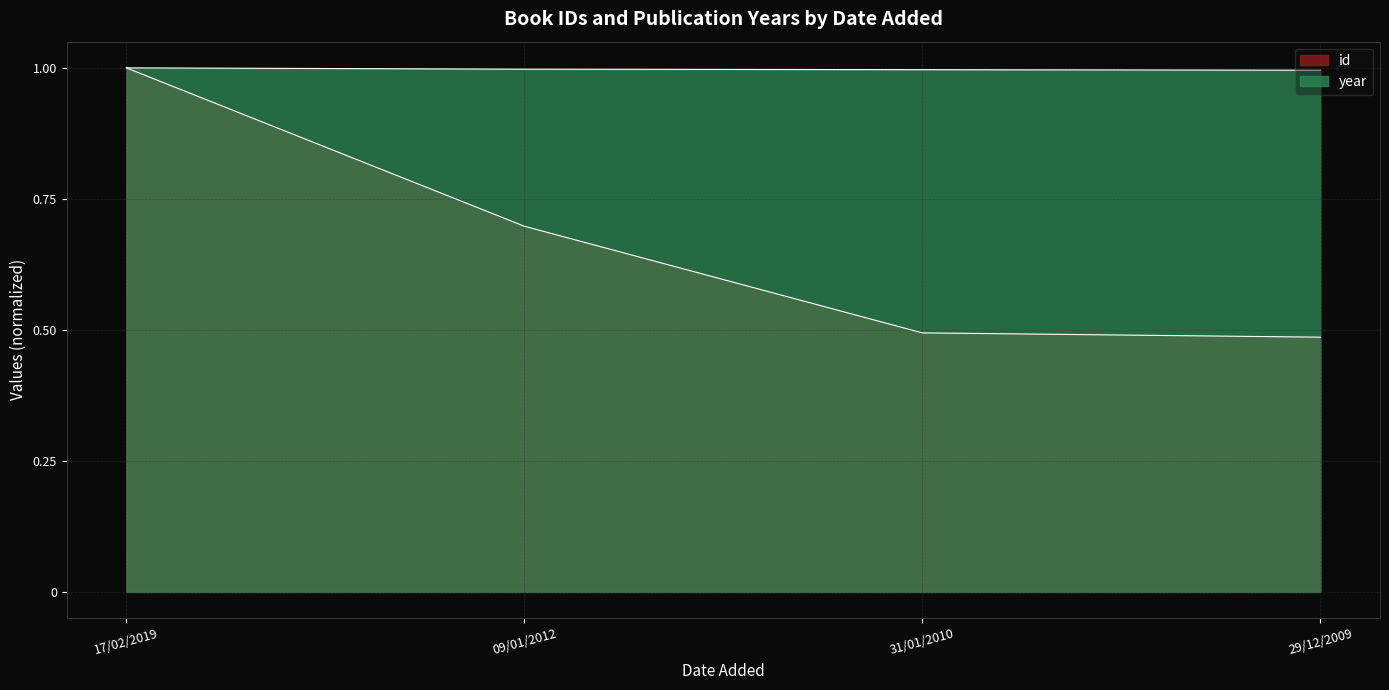

At which category does the chart reach its minimum across all series?

29/12/2009